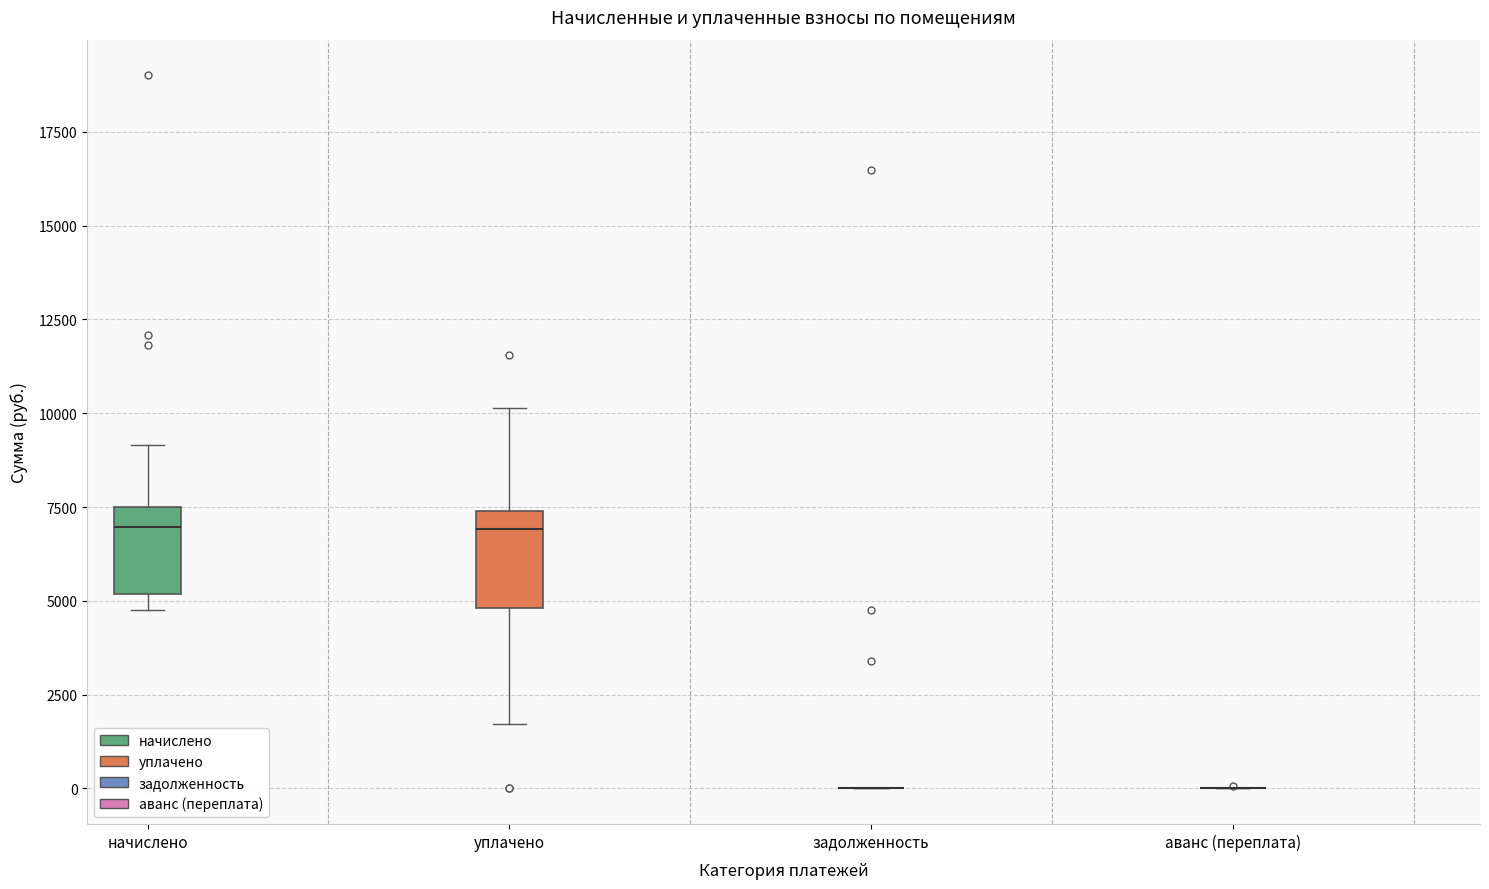

Reading left to right, read every box against the y-axis: the position of its median line, the range the box covers, and the ends of its whiskers. The values are not printed on the chart, so give them approximately, as read against the axis.

начислено: median 7000, box 5000 to 7500, whiskers 5000 (just below the box's lower edge) to 9000
уплачено: median 7000, box 5000 to 7500, whiskers 1500 to 10000
задолженность: box collapsed to a line at 0, whiskers 0 to 0
аванс (переплата): box collapsed to a line at 0, whiskers 0 to 0